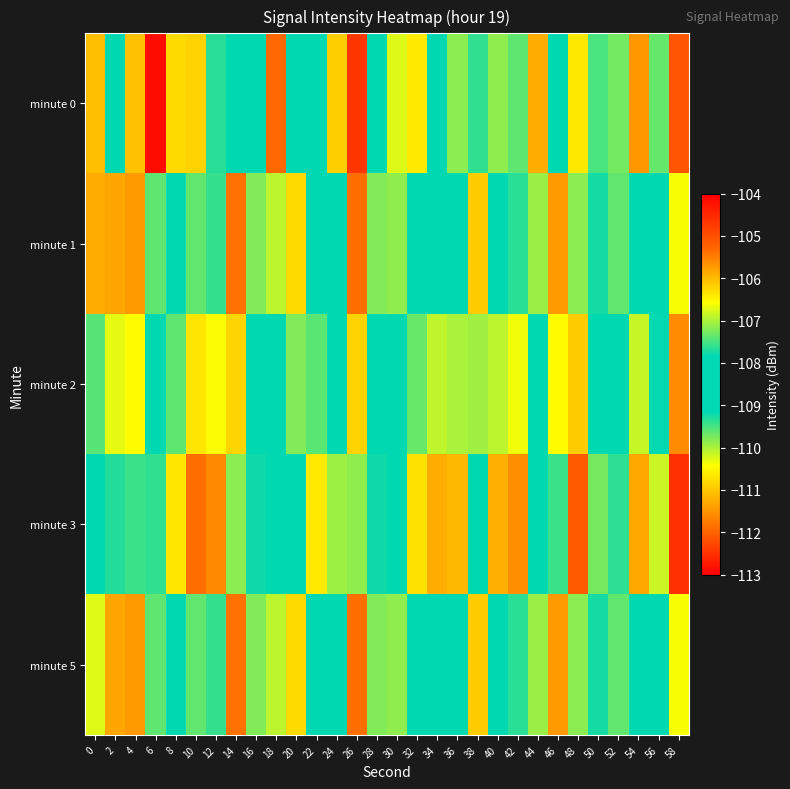

At how many categories does at least one series exceed -105?

1